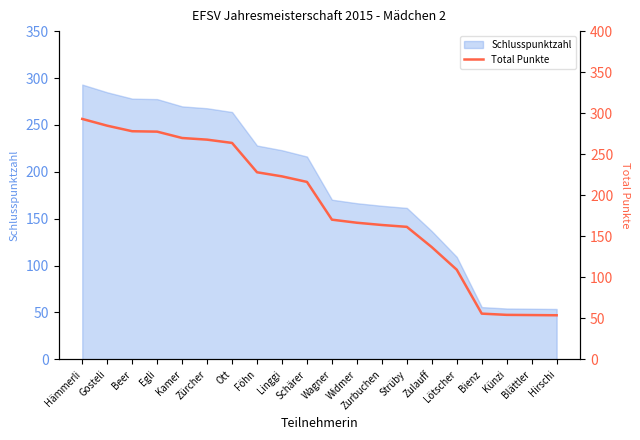

How many lines are shown in the chart?

1